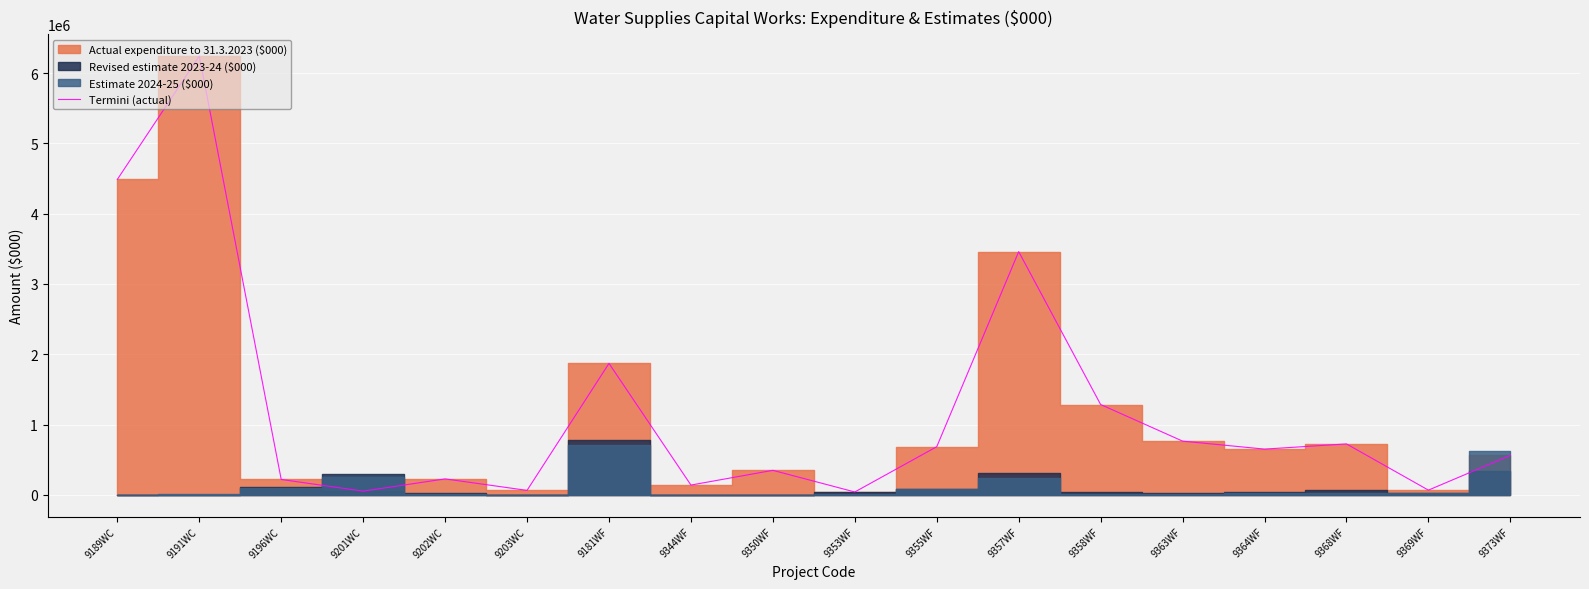

Approximately how many times larger is the value at 9189WC compared to 9181WF?

2.4